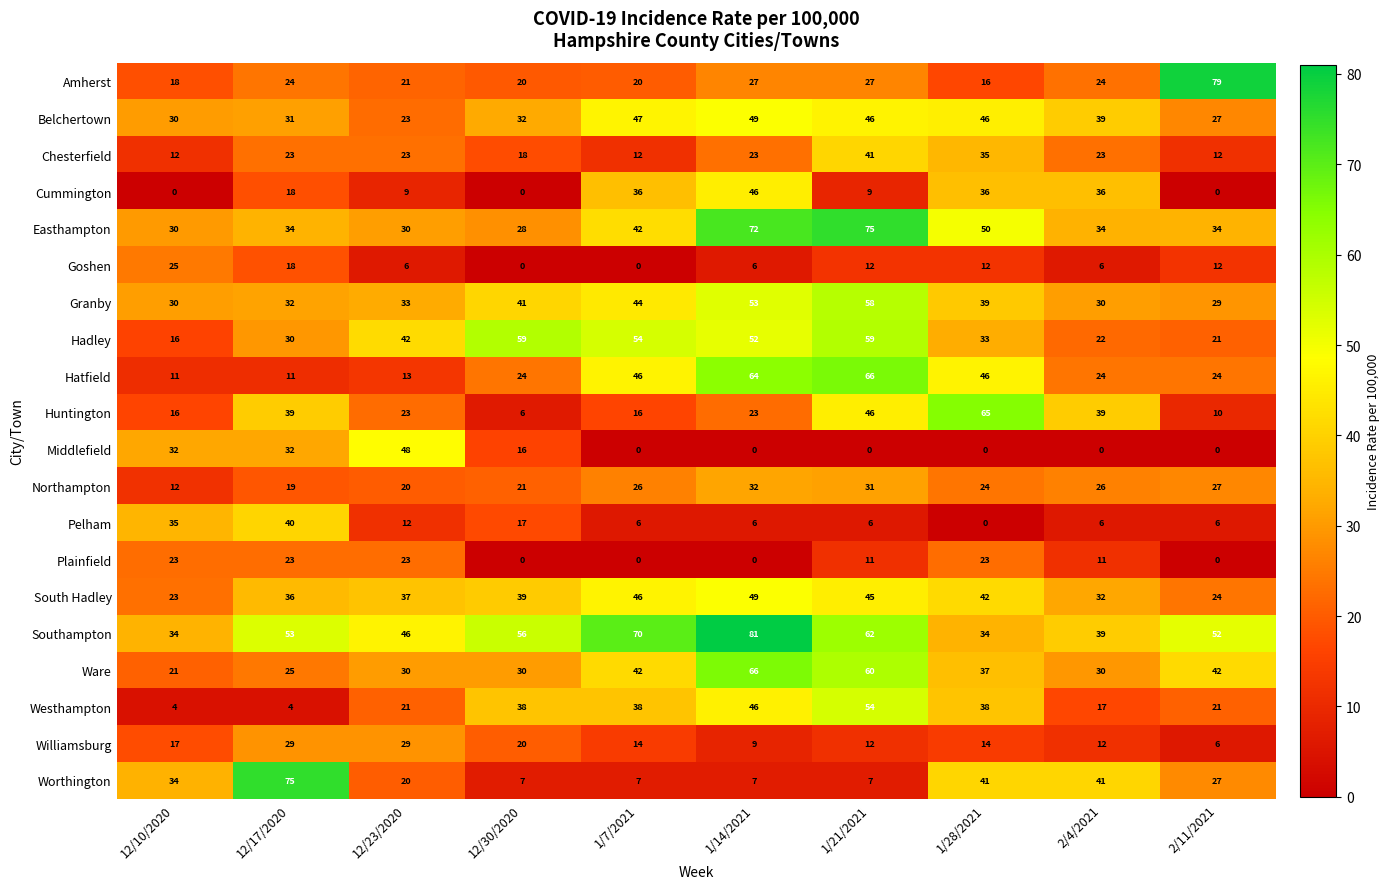

True or false: South Hadley has a value of 42 at 1/28/2021.

True